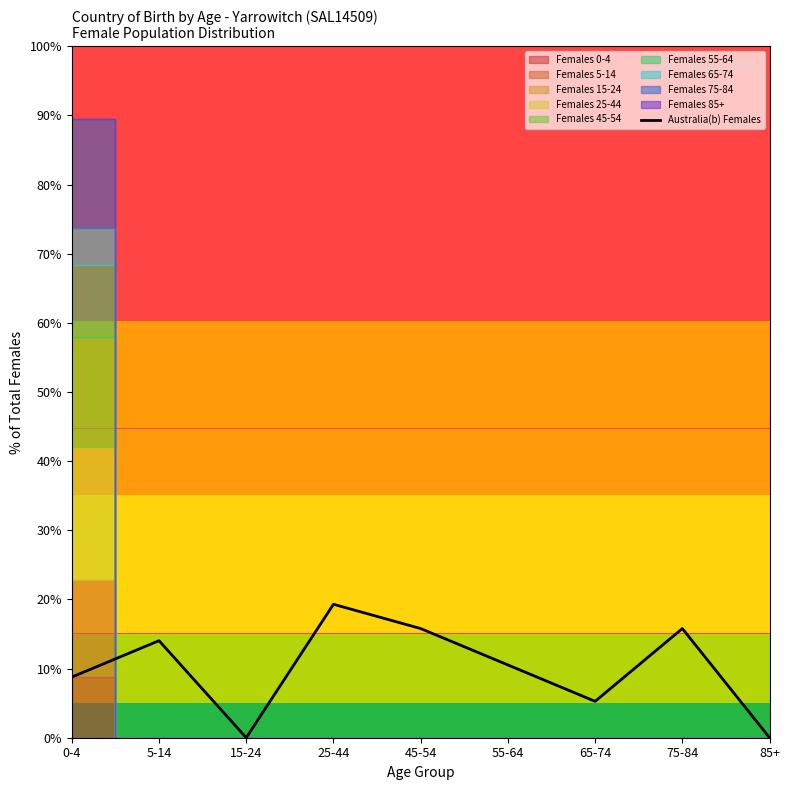

What position from the left is 45-54?

5